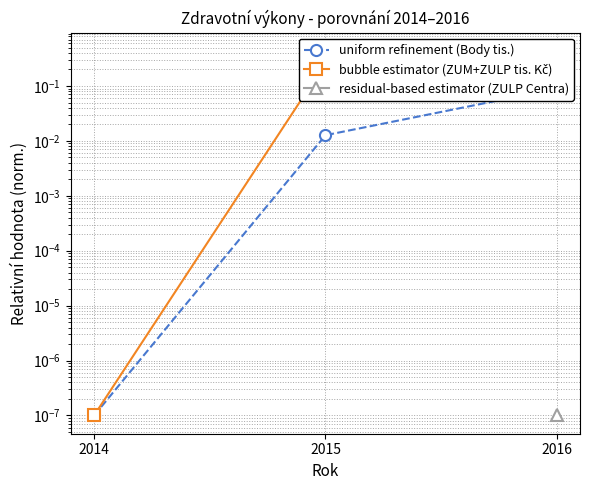

Which series has the largest total across all categories?

bubble estimator (ZUM+ZULP tis. Kč)